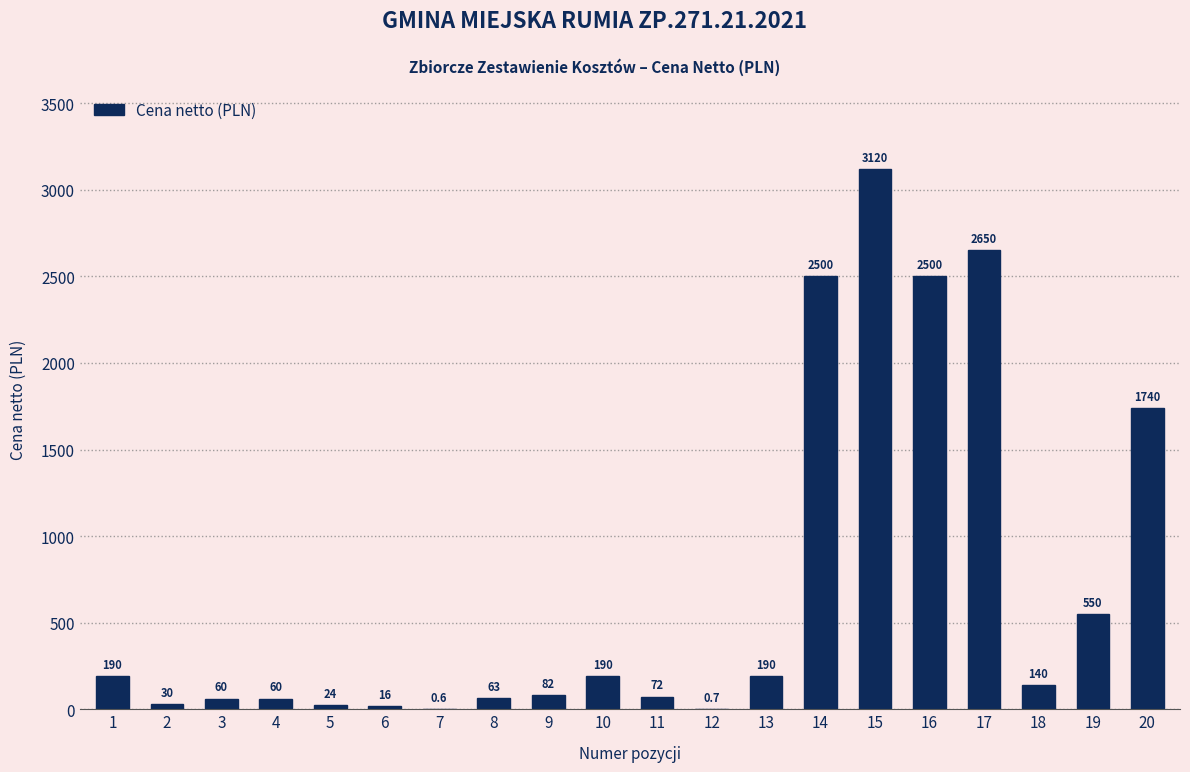

Reading left to right, list all the values displayed in this chart.

1=190.0	2=30.0	3=60.0	4=60.0	5=24.0	6=16.0	7=0.6	8=63.0	9=82.0	10=190.0	11=72.0	12=0.7	13=190.0	14=2500.0	15=3120.0	16=2500.0	17=2650.0	18=140.0	19=550.0	20=1740.0